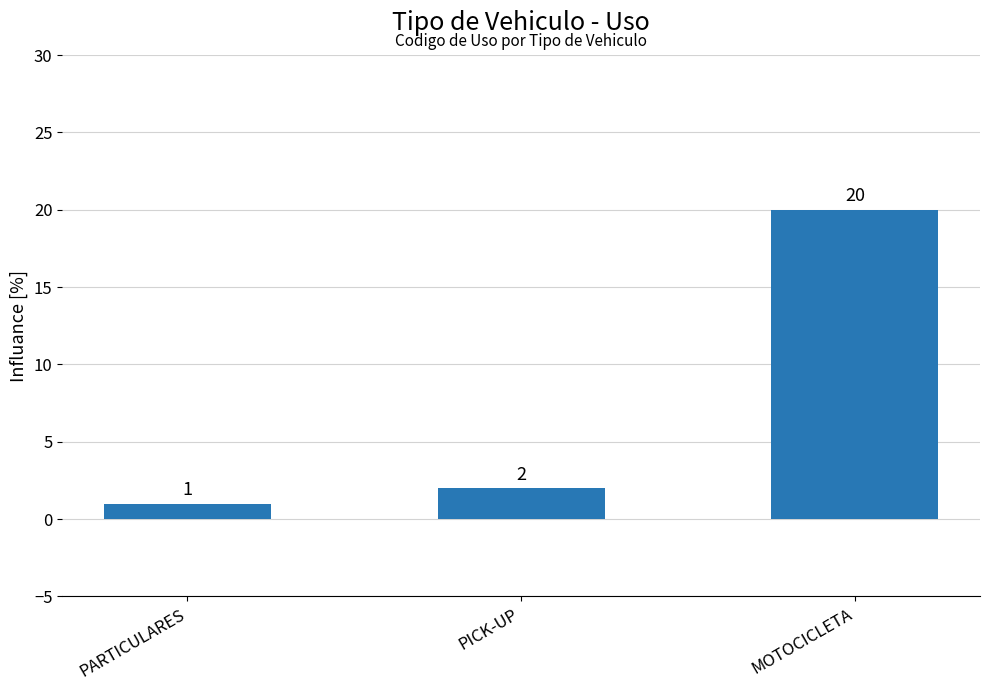

How many bars are there in total?

3